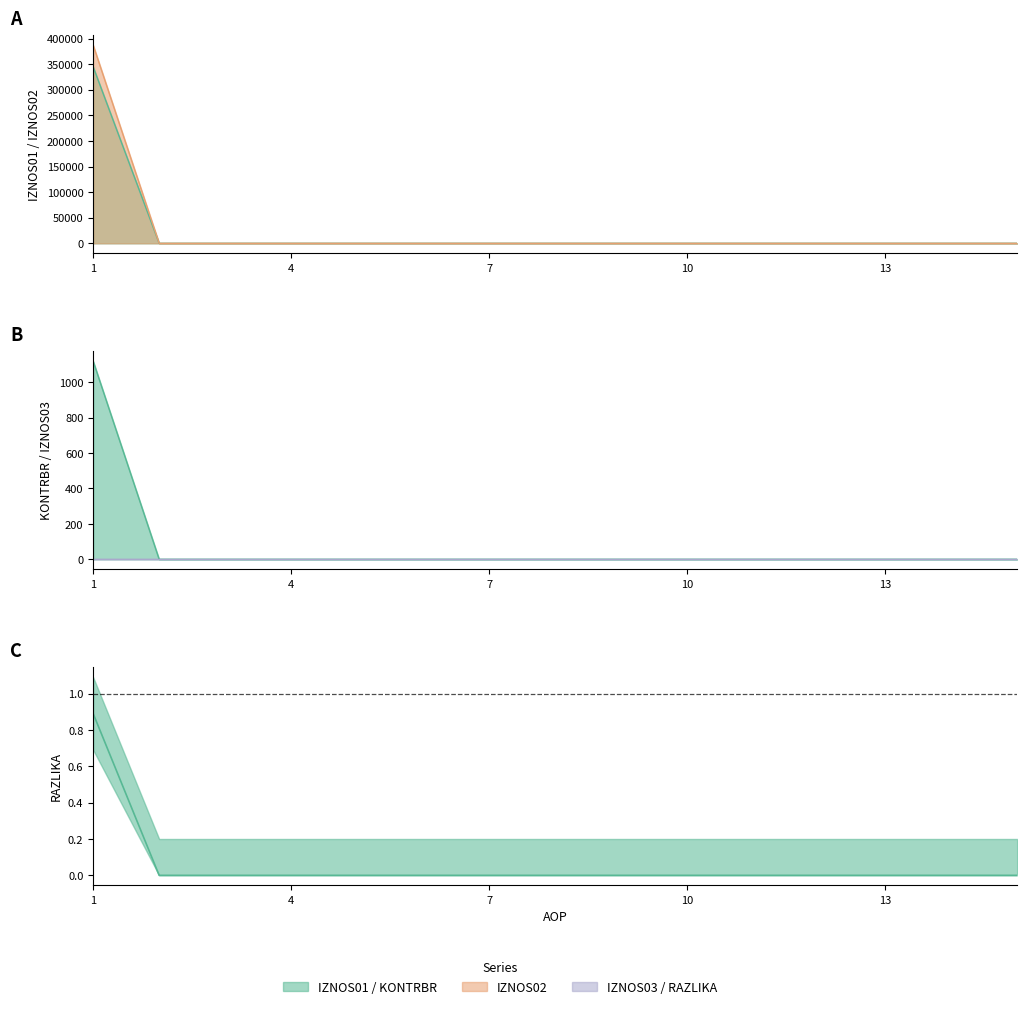

How many values in KONTRBR are above zero?

1